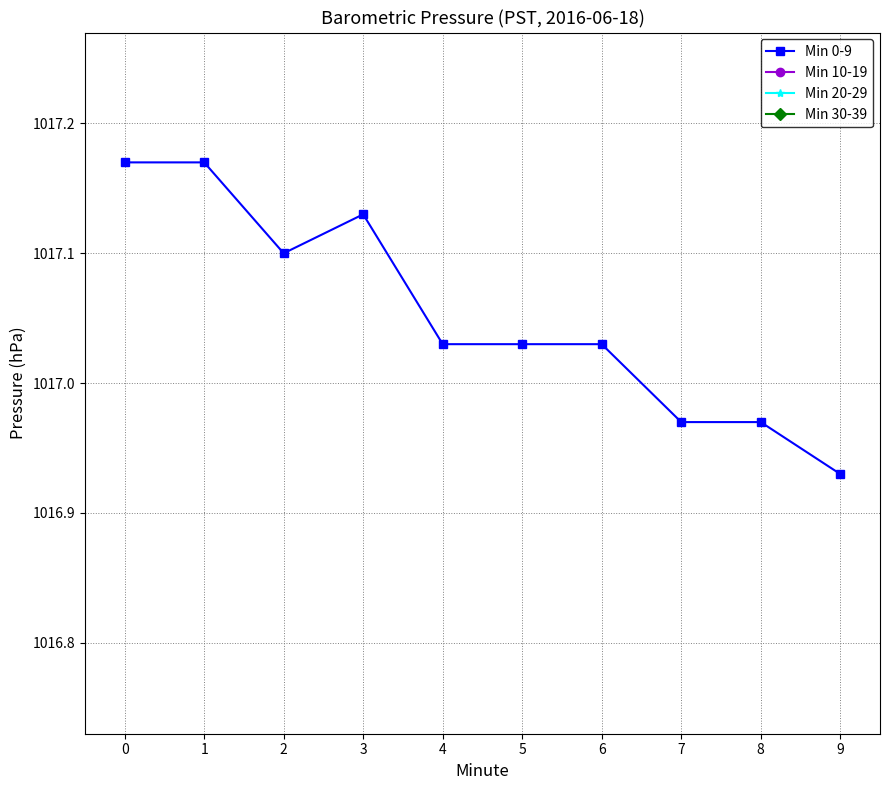

What is the greatest value displayed?

1017.2